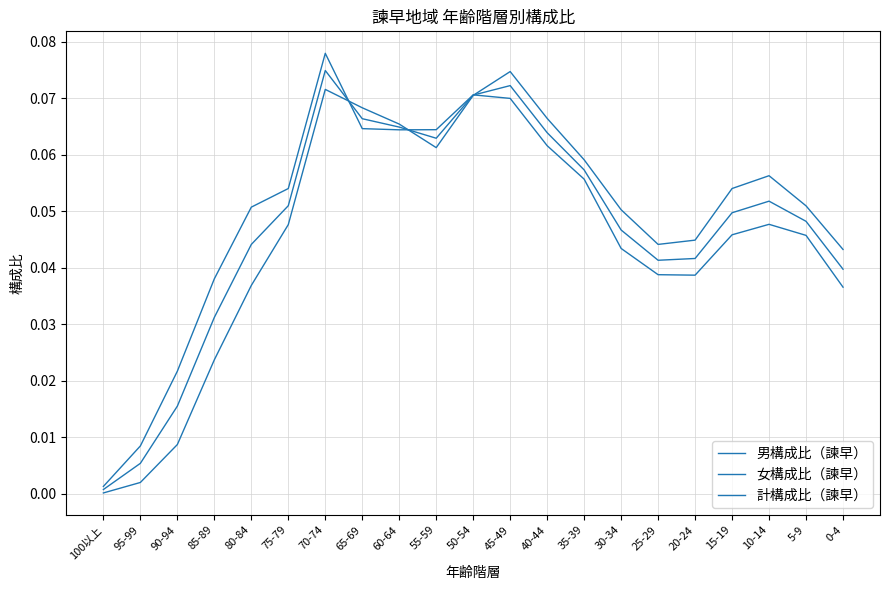

At which label is 計構成比（諫早） closest to 0?

100以上